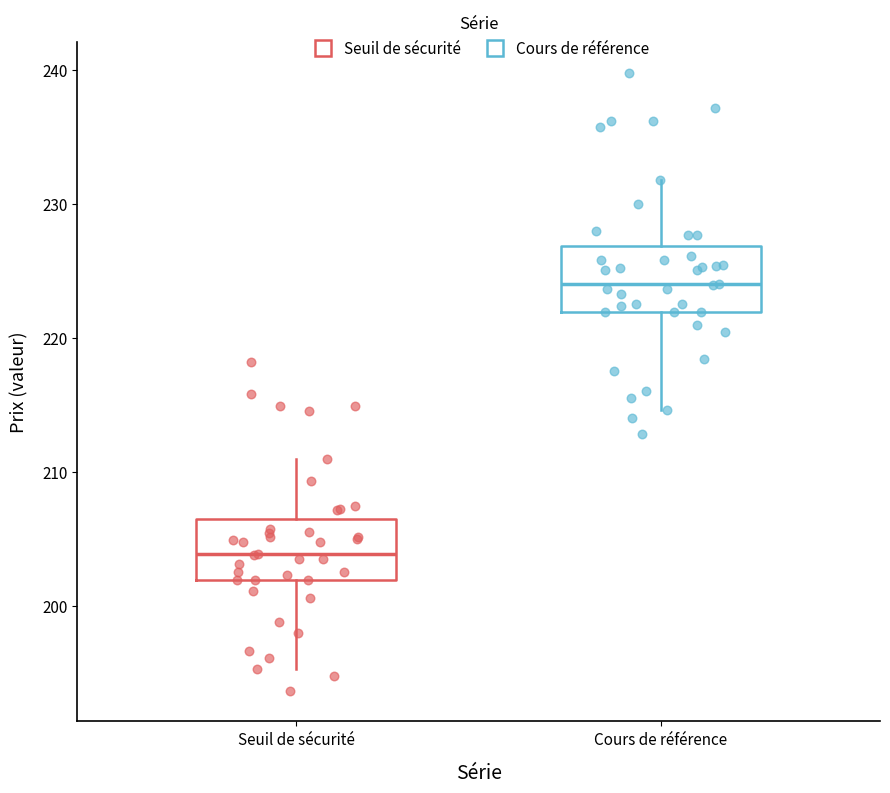

Reading left to right, read every box against the y-axis: the position of its median line, the range the box covers, and the ends of its whiskers. The values are not printed on the chart, so give them approximately, as read against the axis.

Seuil de sécurité: median 204, box 202 to 206, whiskers 195 to 211
Cours de référence: median 224, box 222 to 227, whiskers 215 to 232